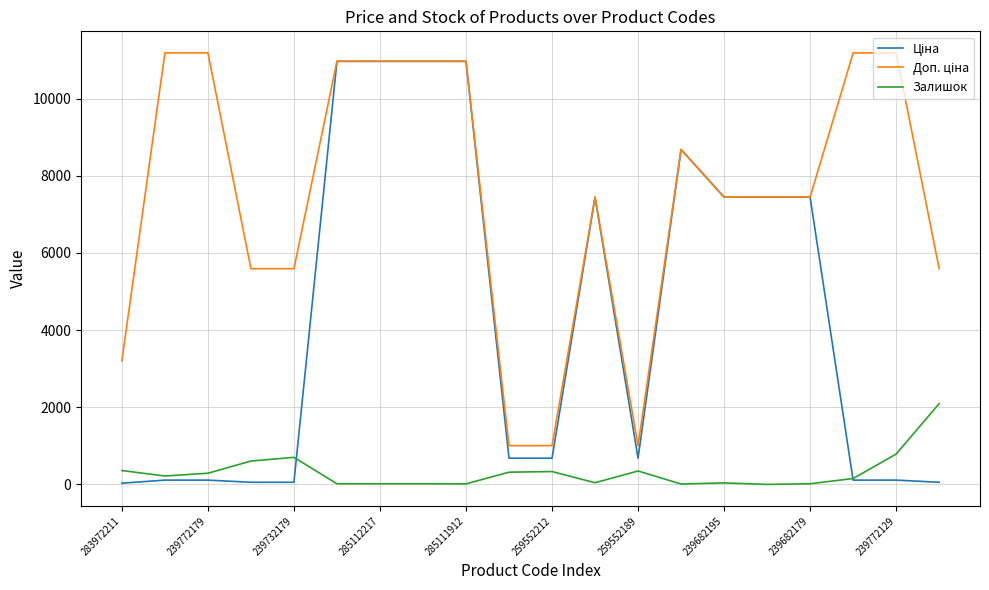

Count the number of categories in the chart.

20